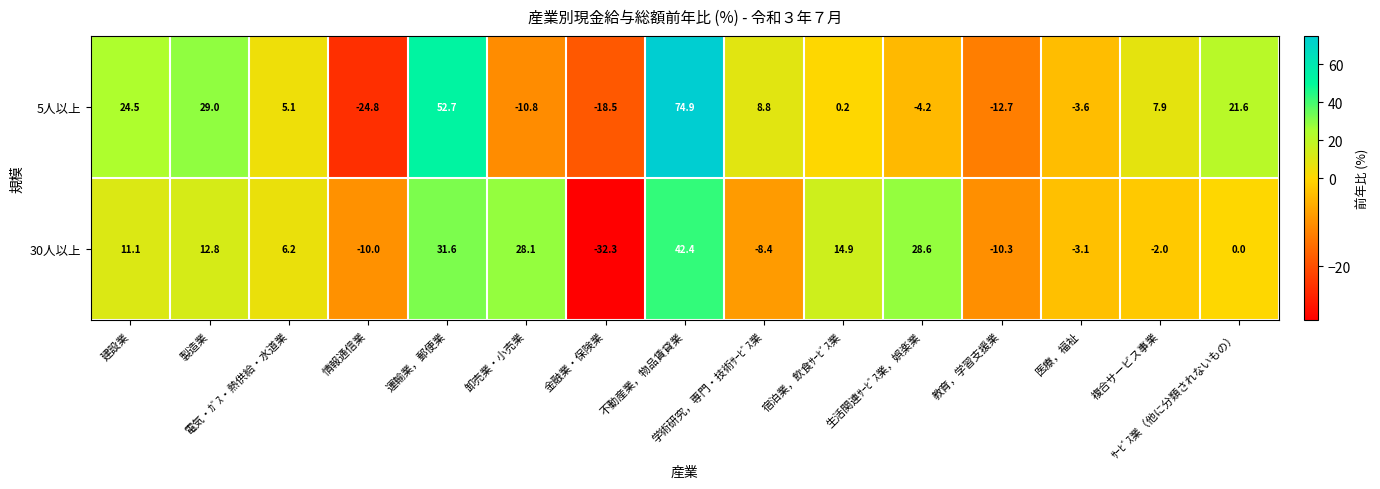

What is the maximum value shown in the chart?

74.9